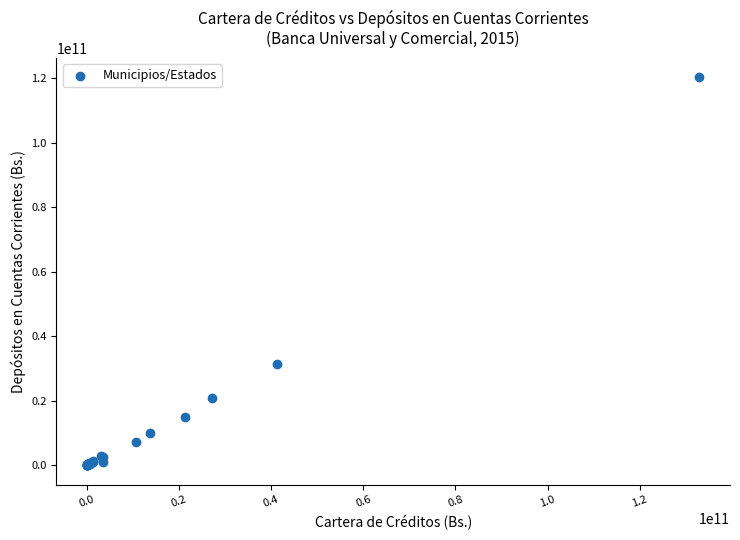

What Y value in the scatter plot is closest to 60134585610?

31551651925